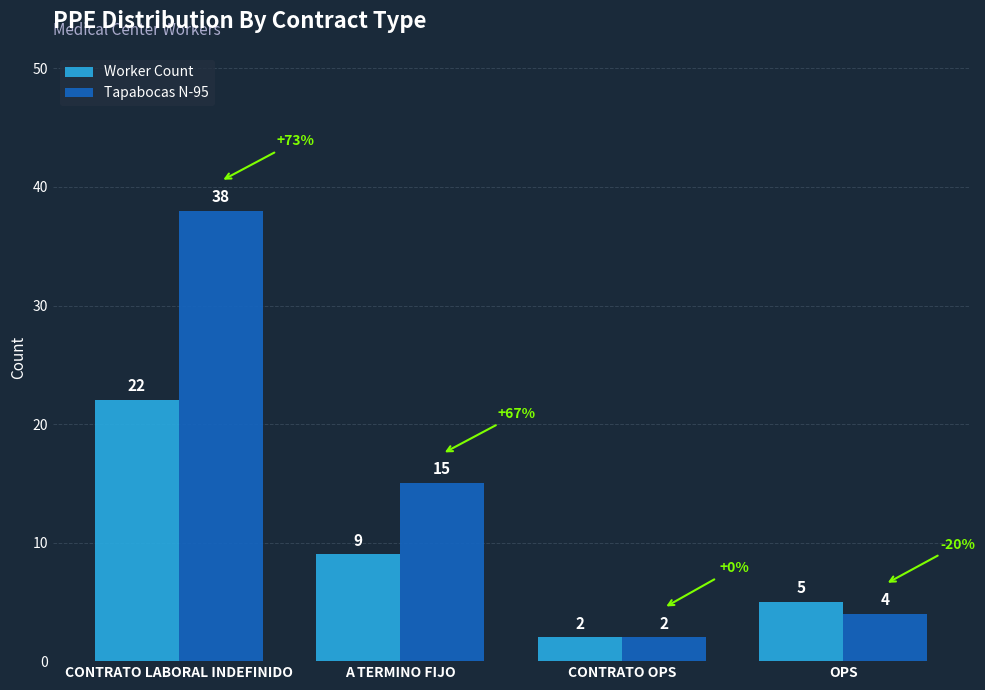

Reading right to left, what are all the values shown in this chart?

Worker Count: OPS=5	CONTRATO OPS=2	A TERMINO FIJO=9	CONTRATO LABORAL INDEFINIDO=22
Tapabocas N-95: OPS=4	CONTRATO OPS=2	A TERMINO FIJO=15	CONTRATO LABORAL INDEFINIDO=38